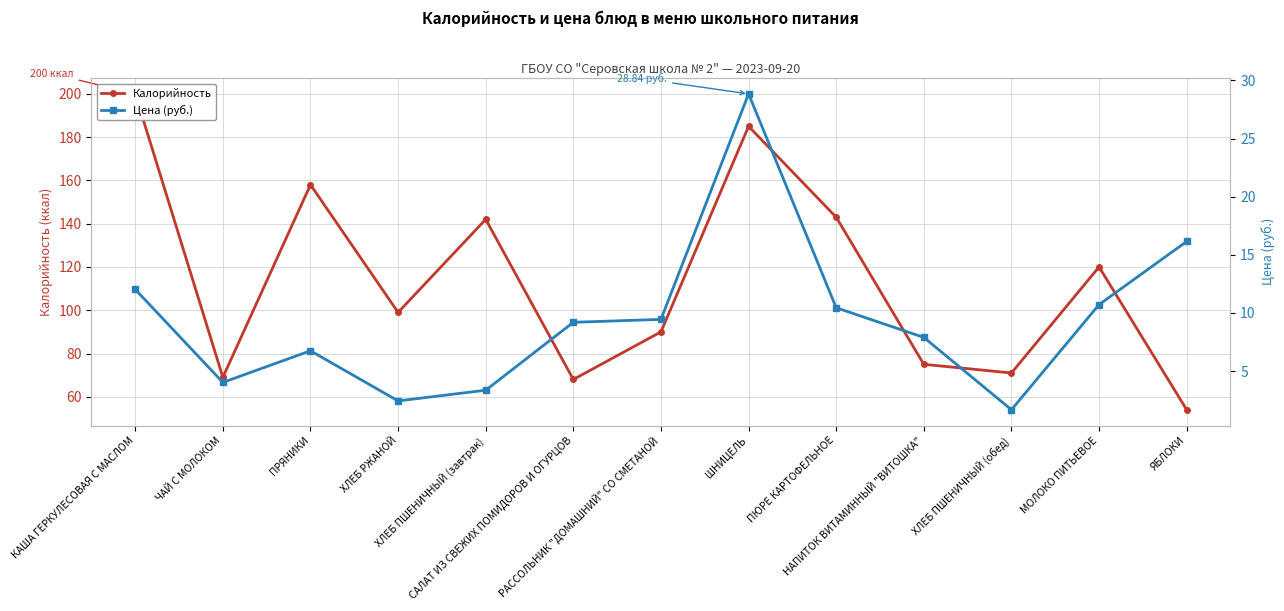

Between ХЛЕБ РЖАНОЙ and ХЛЕБ ПШЕНИЧНЫЙ (завтрак), which is larger?

ХЛЕБ ПШЕНИЧНЫЙ (завтрак)